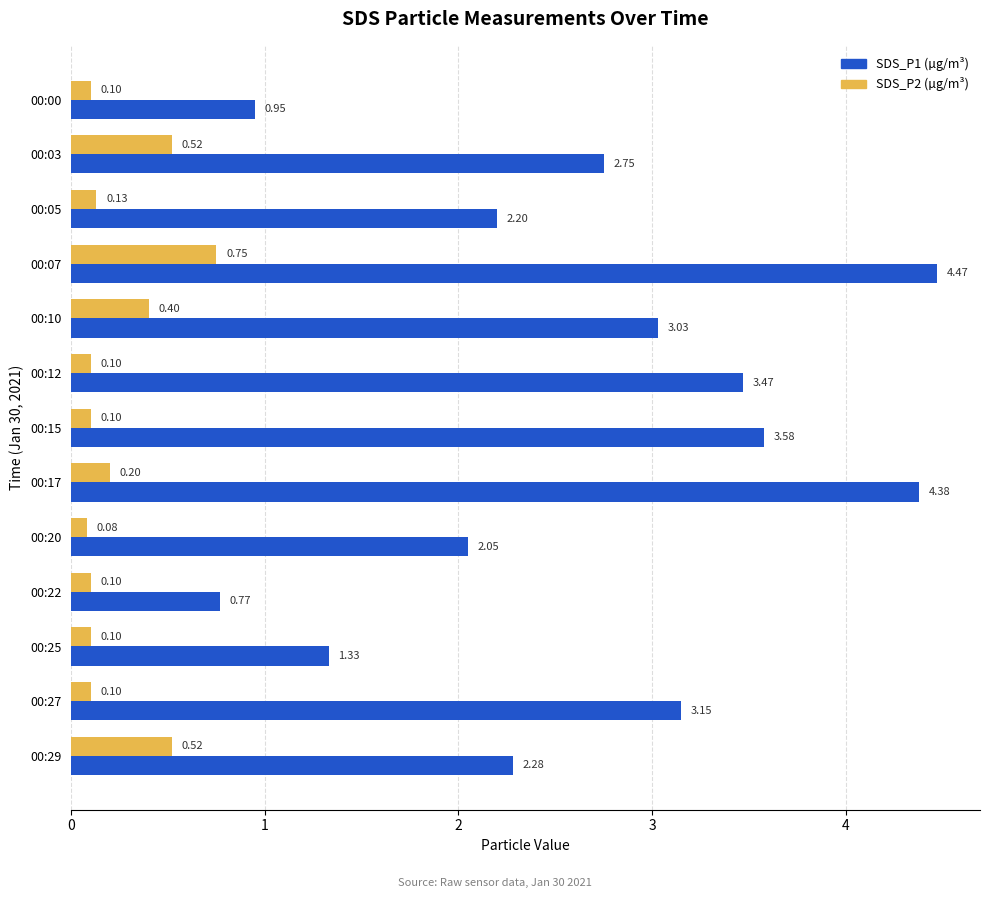

At which category is the sum across all series the highest?

00:07